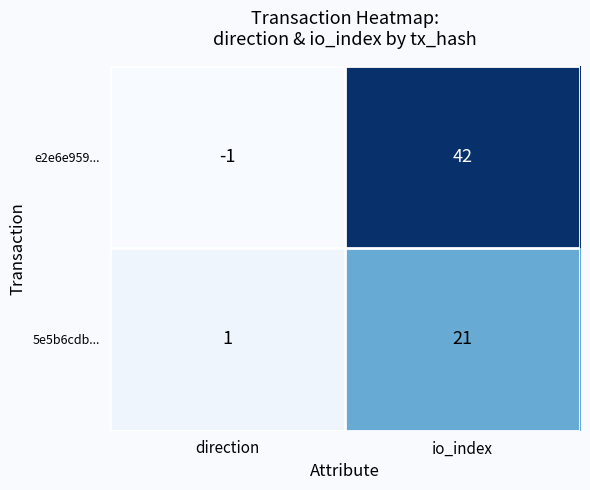

Reading left to right, transcribe all the data shown in this chart.

e2e6e959...: direction=-1	io_index=42
5e5b6cdb...: direction=1	io_index=21